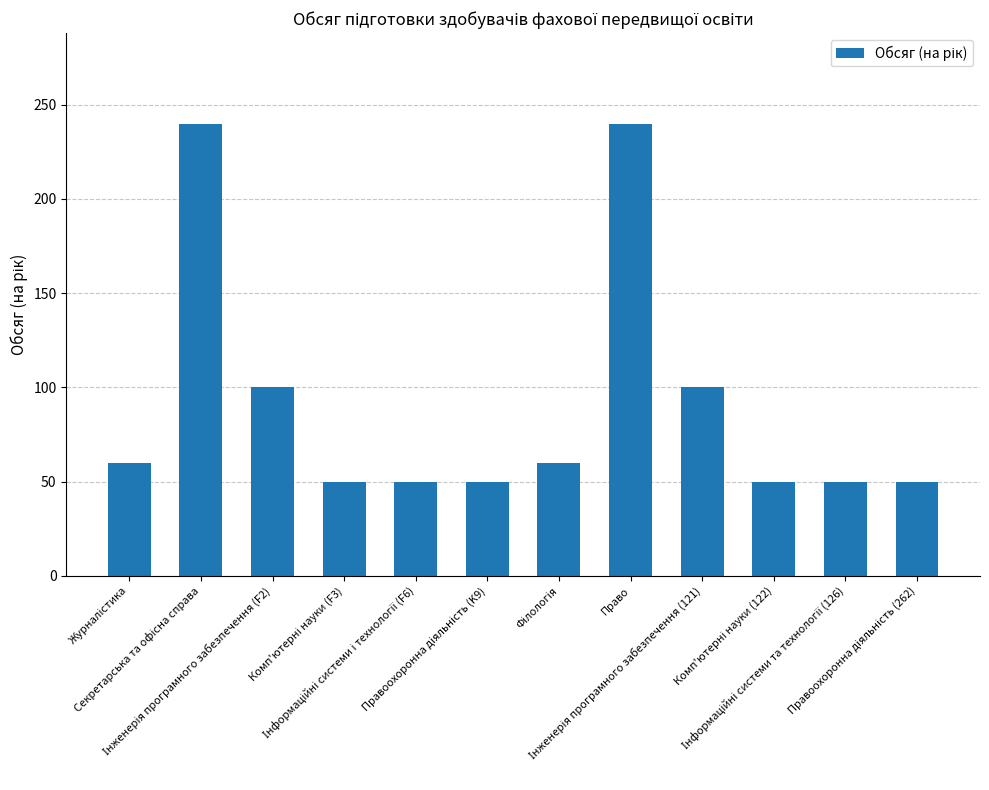

What is the average value?

92